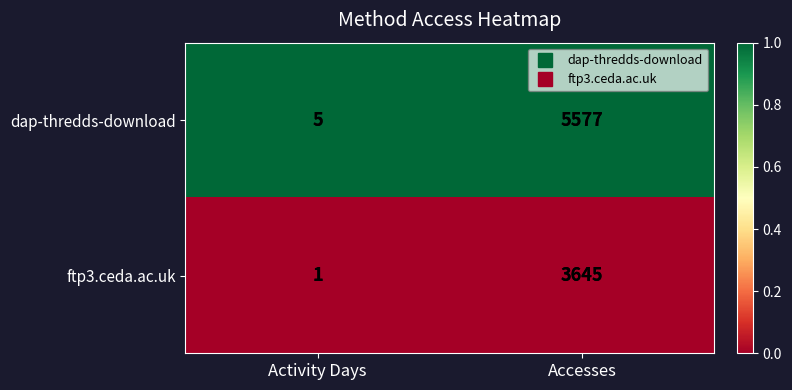

The dap-thredds-download series shows 5 at Activity Days. True or false?

True